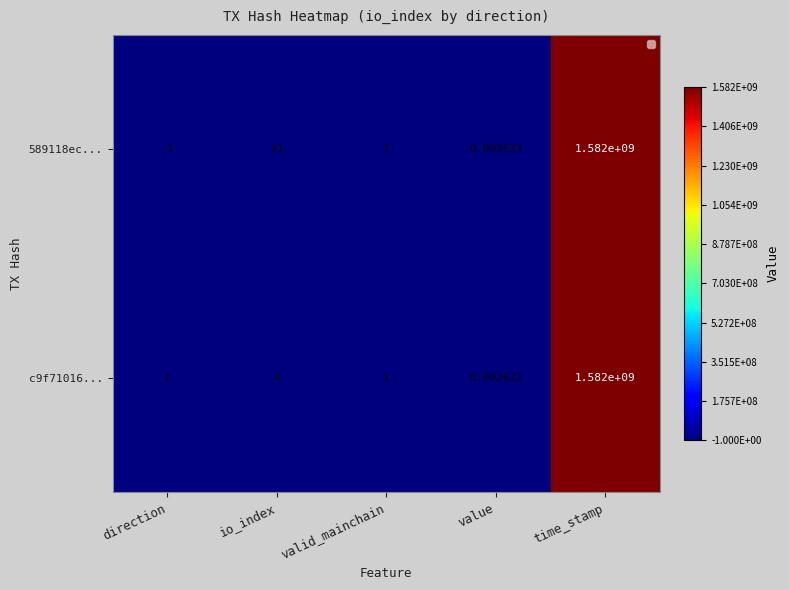

At which category does the chart reach its minimum across all series?

direction